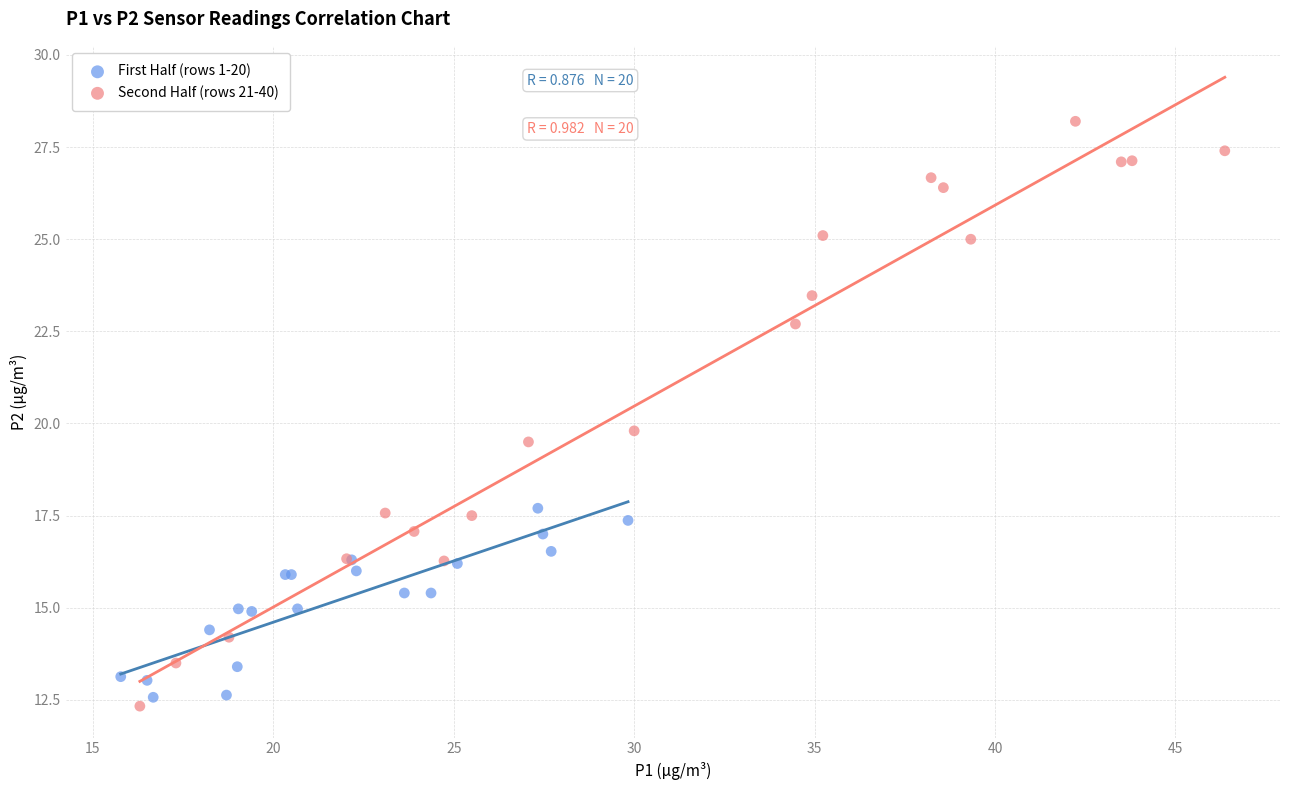

Which series reaches the maximum Y coordinate?

Second Half (rows 21-40)